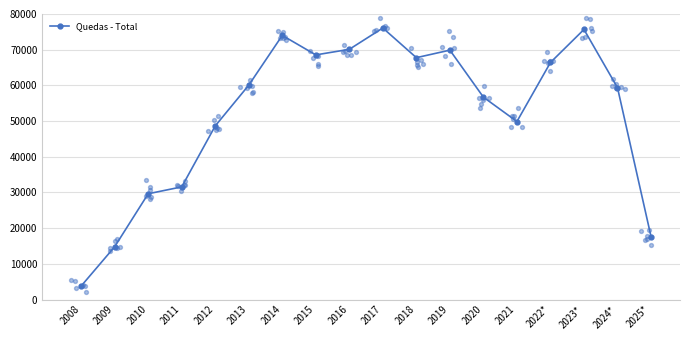

What is the change in value from 2012 to 2021?

+1232